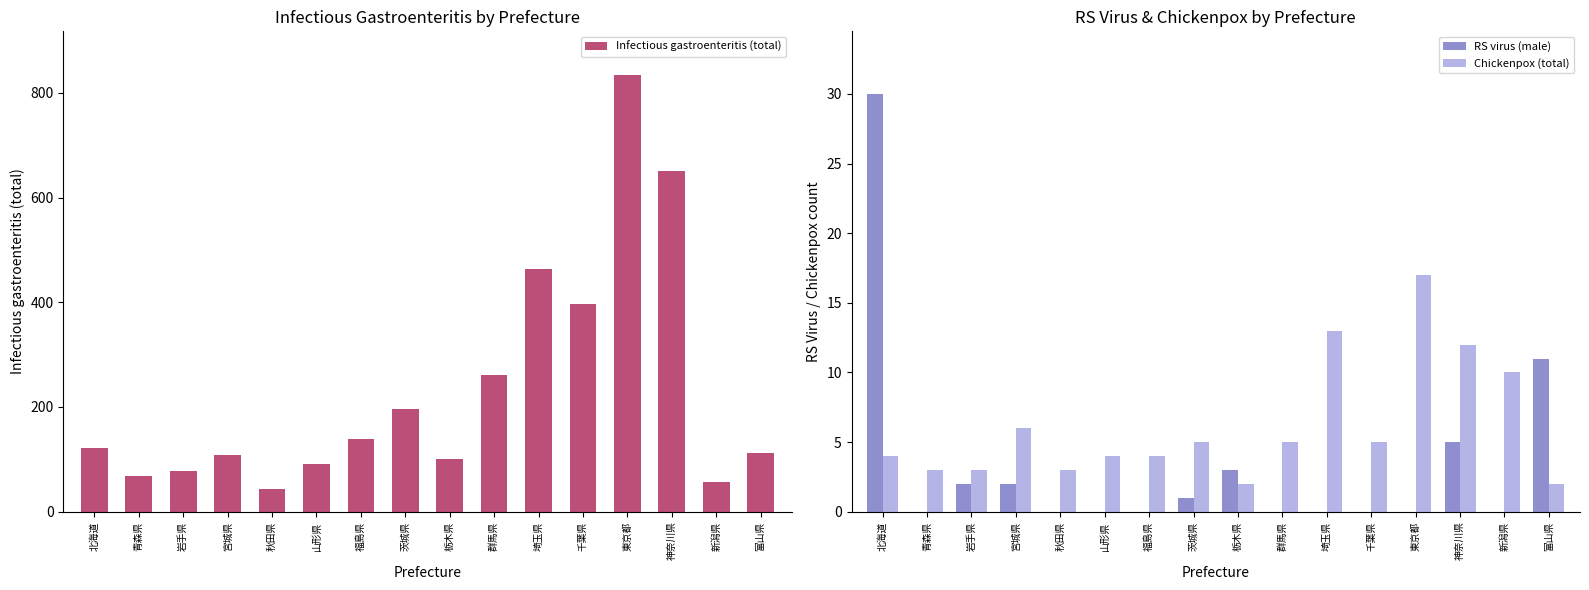

Which series has the largest total across all categories?

Chickenpox (total)